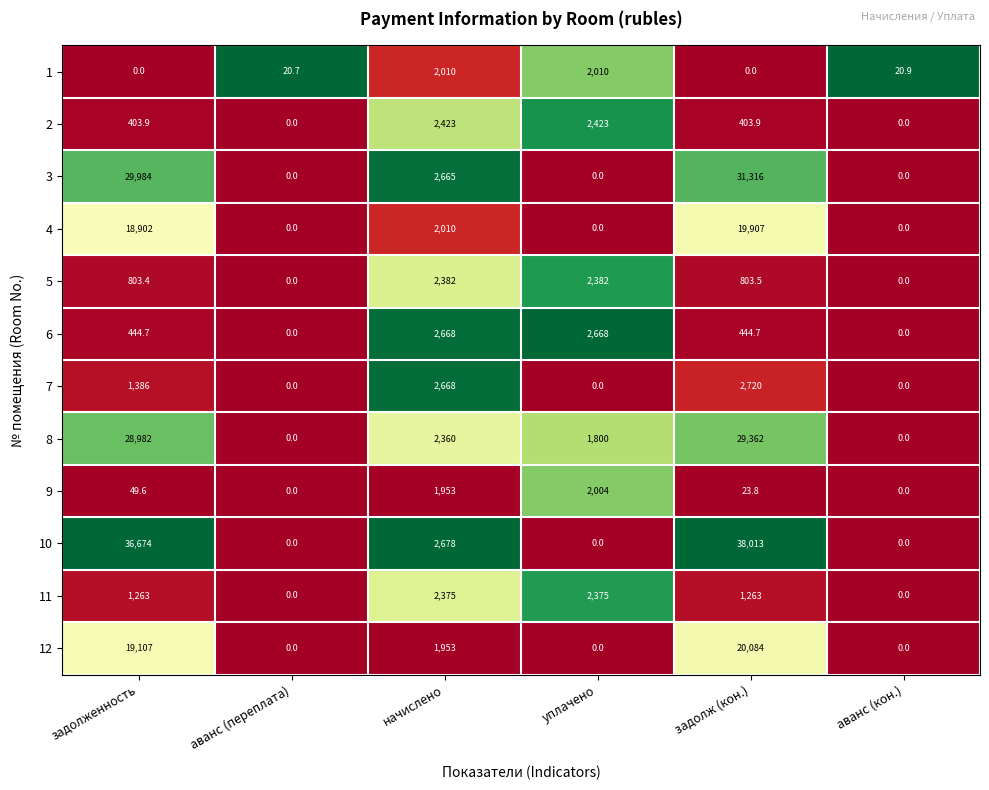

The 2 series shows 196.2 at задолженность. True or false?

False